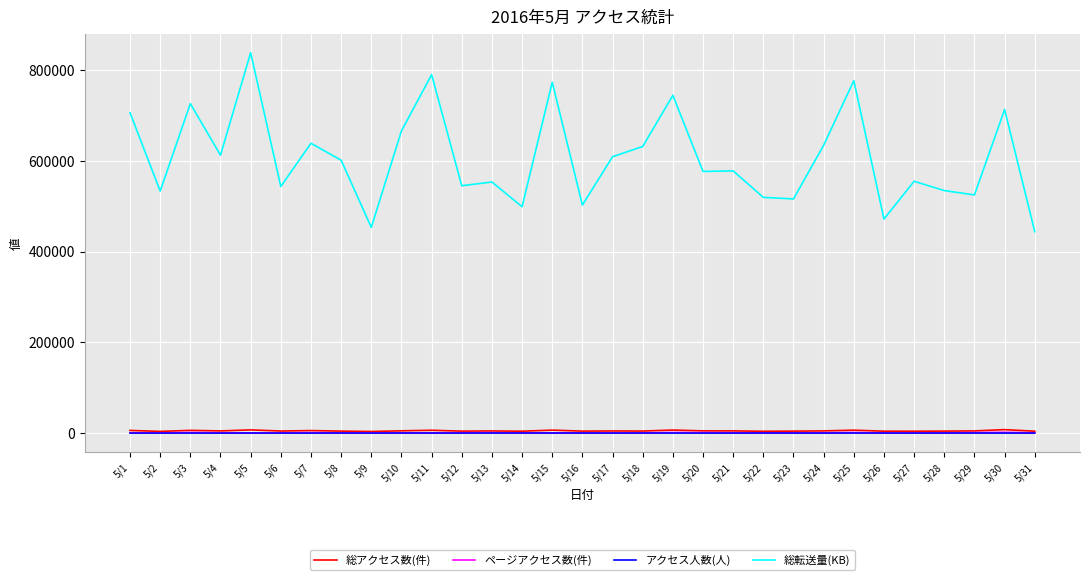

Where is the first local minimum for 総転送量(KB)?

5/2